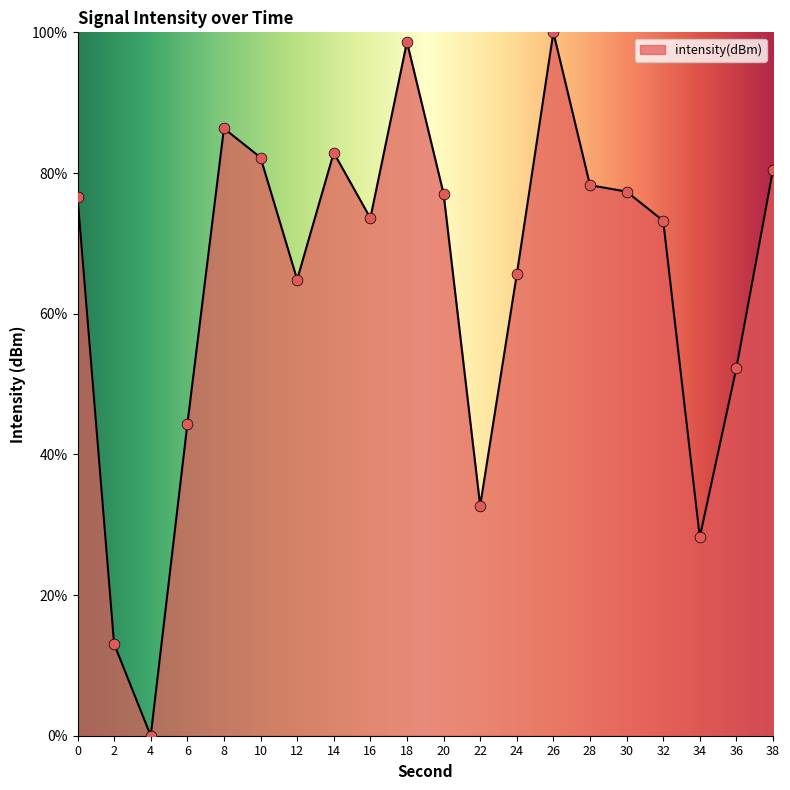

Approximately how many times larger is the value at 28 compared to 24?

1.2